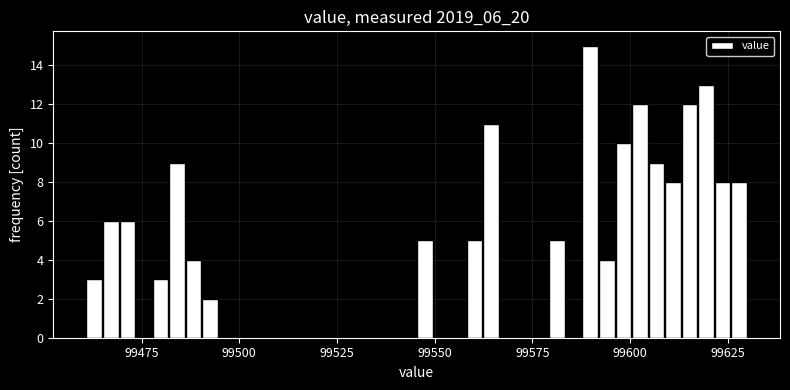

Around what value on the x-axis is the tallest bar? Give the approximate position of its centre, as read against the axis.

99590